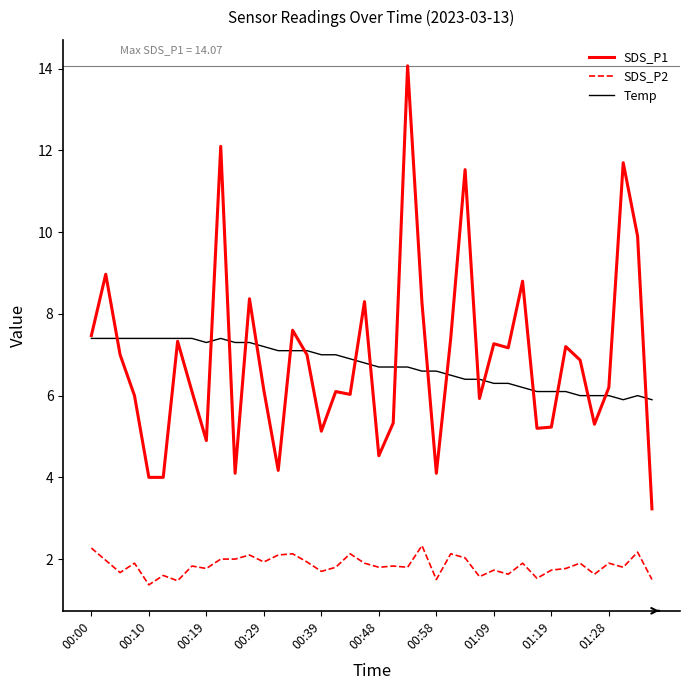

Which series has the widest spread of values?

SDS_P1